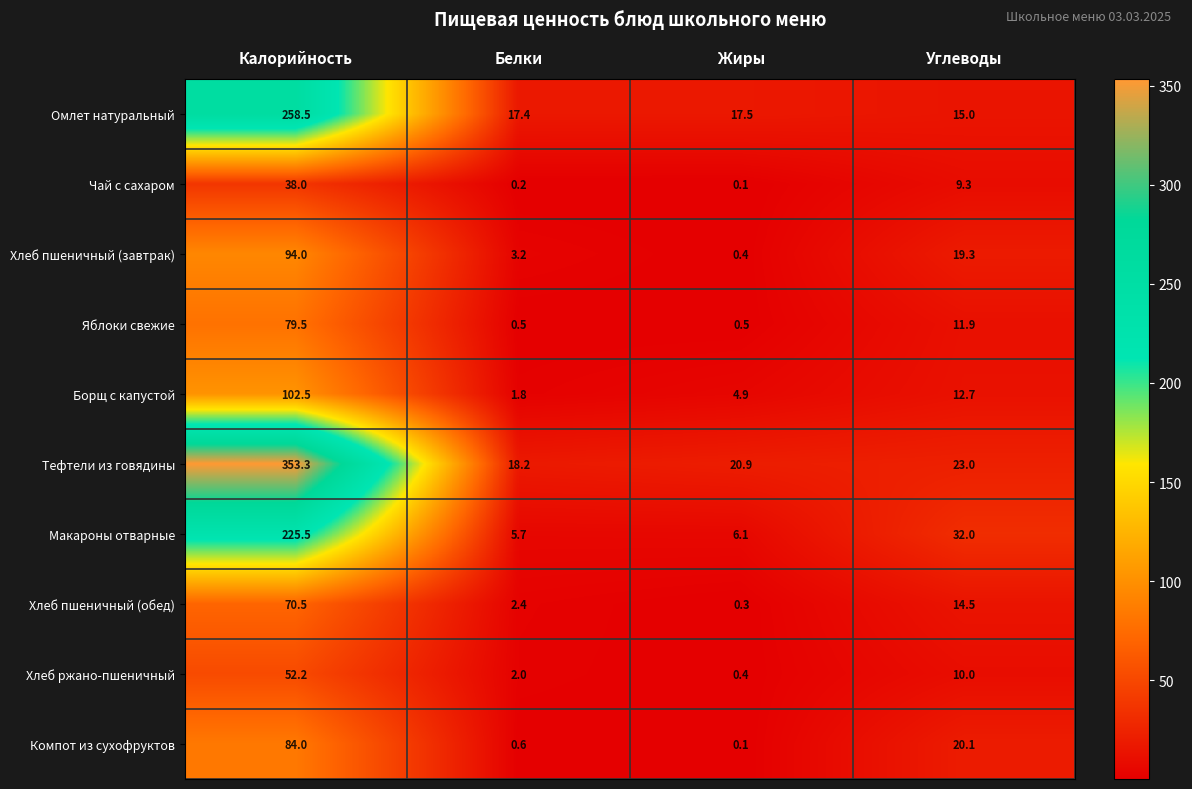

What is the minimum value for Хлеб ржано-пшеничный?

0.4